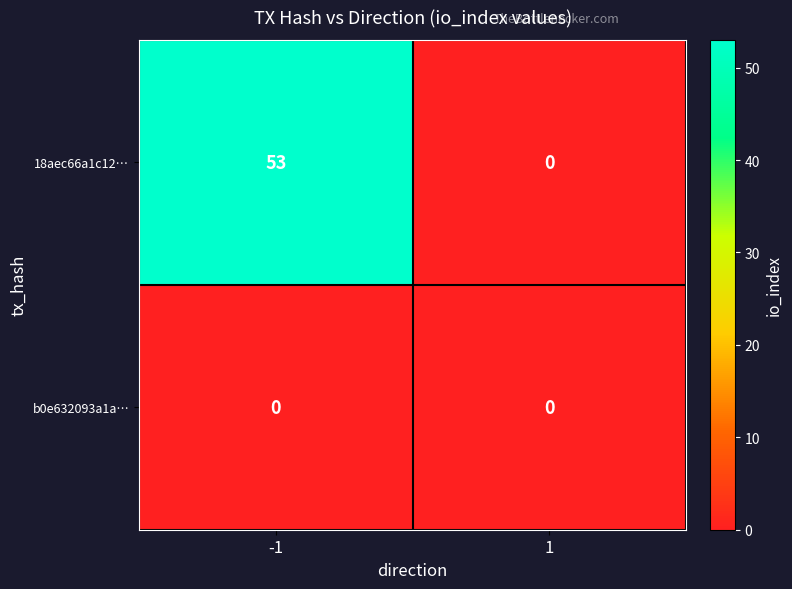

Reading left to right, extract all data points from this chart.

18aec66a1c12…: -1=53	1=0
b0e632093a1a…: -1=0	1=0